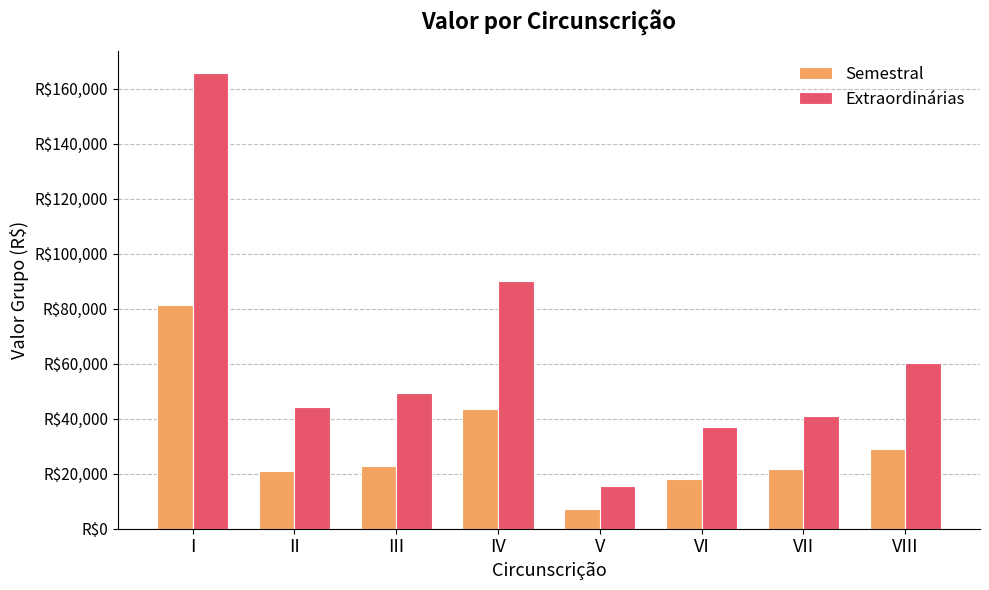

What is the greatest value displayed?

165633.4